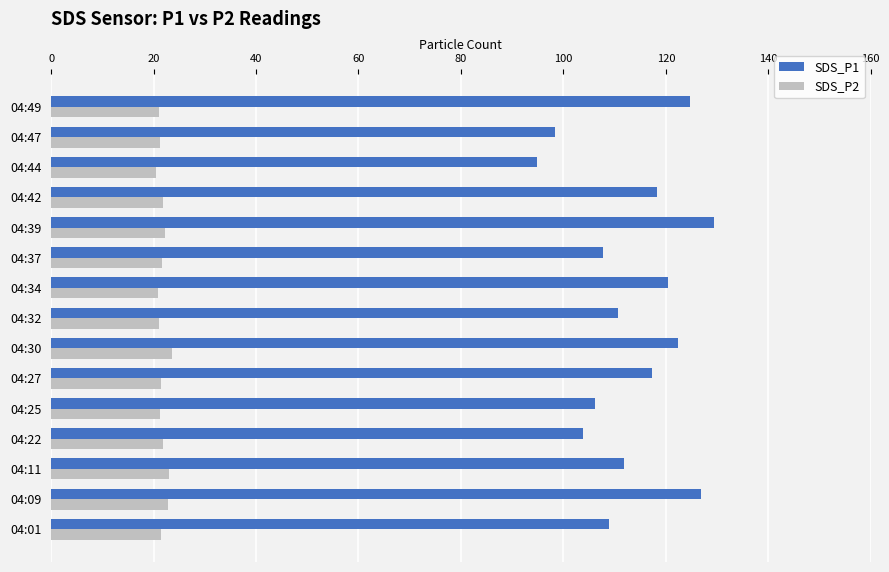

What is the smallest value displayed?

20.4